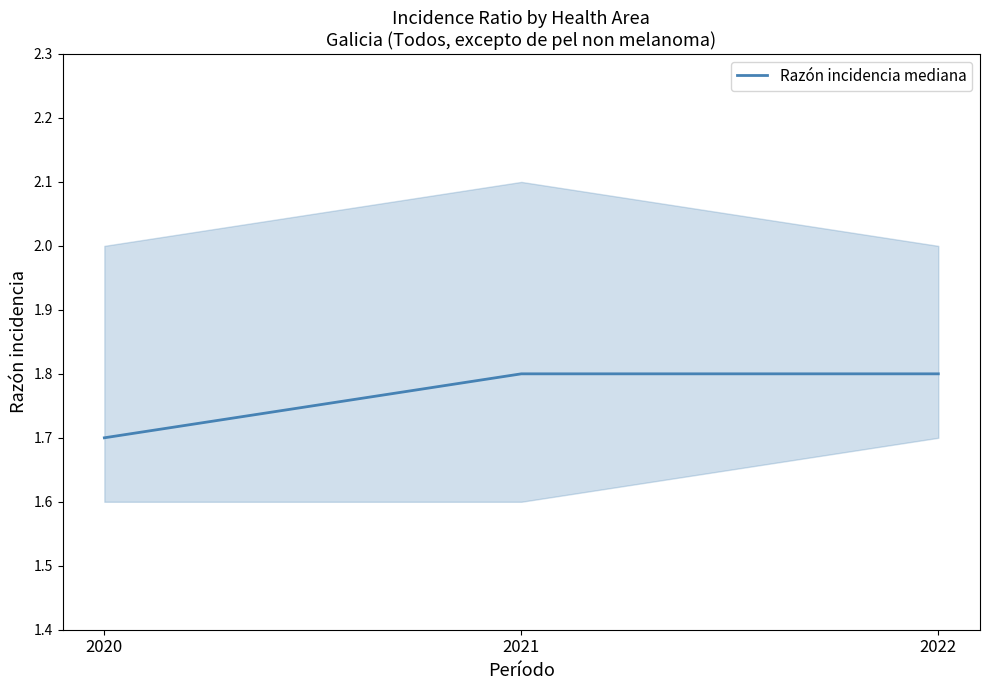

Rank the categories by value from highest to lowest.

2021, 2022, 2020